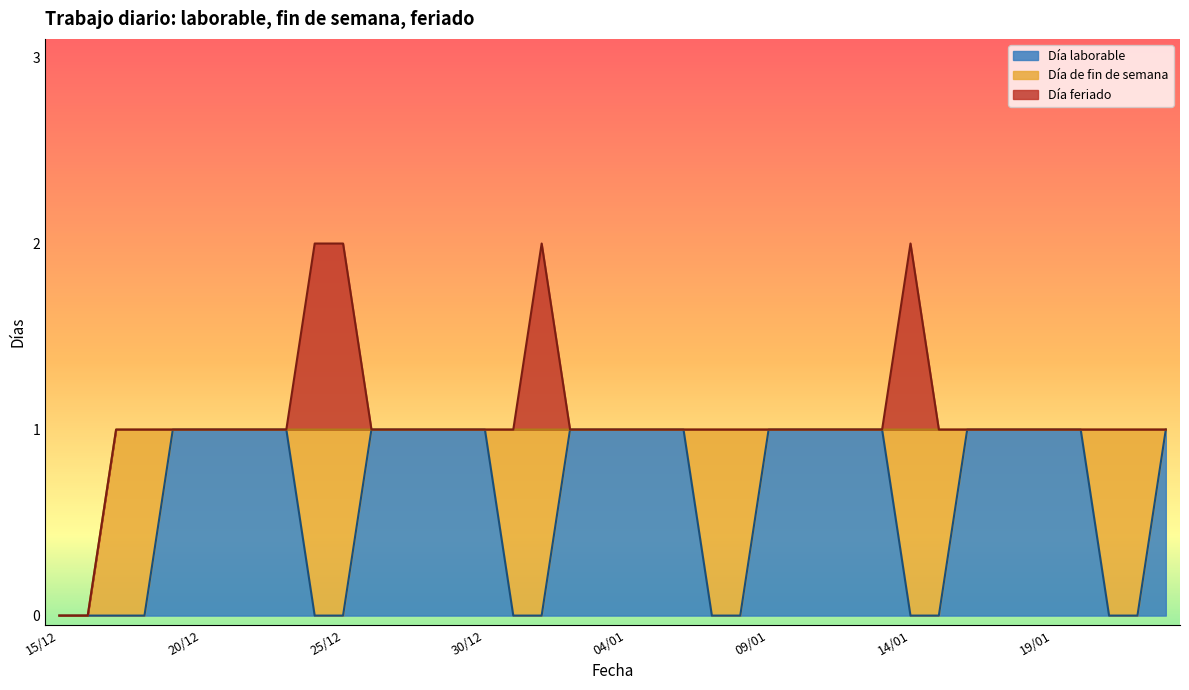

What is the sum of the Día laborable values at 16/12 and 02/01?

1